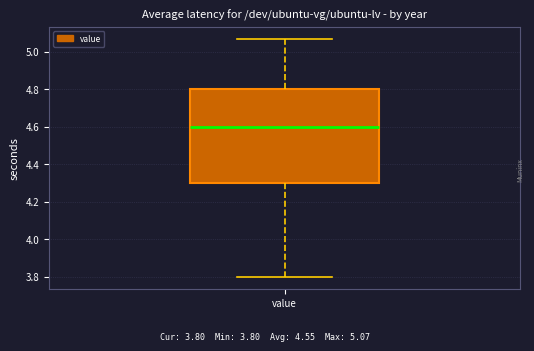

Transcribe this box plot: give where the median line is, the range the box spans, and where the two whiskers end, as read against the y-axis. The values are not printed on the chart, so give them approximately, as read against the axis.

median 4.60, box 4.30 to 4.80, whiskers 3.80 to 5.08